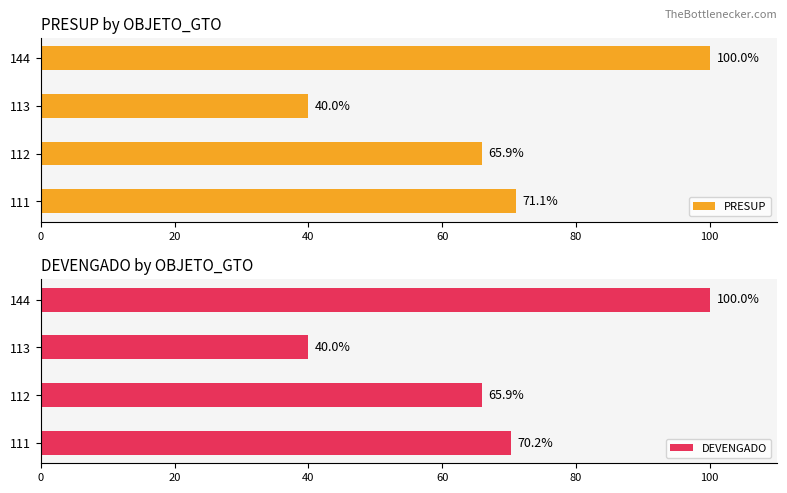

How many data points does each series have?

4